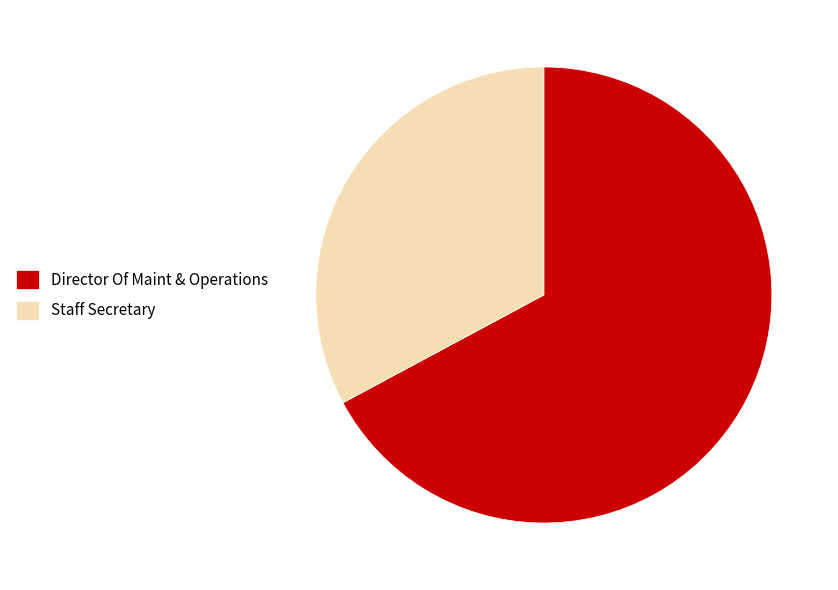

What is the largest slice in the pie chart?

Director Of Maint & Operations